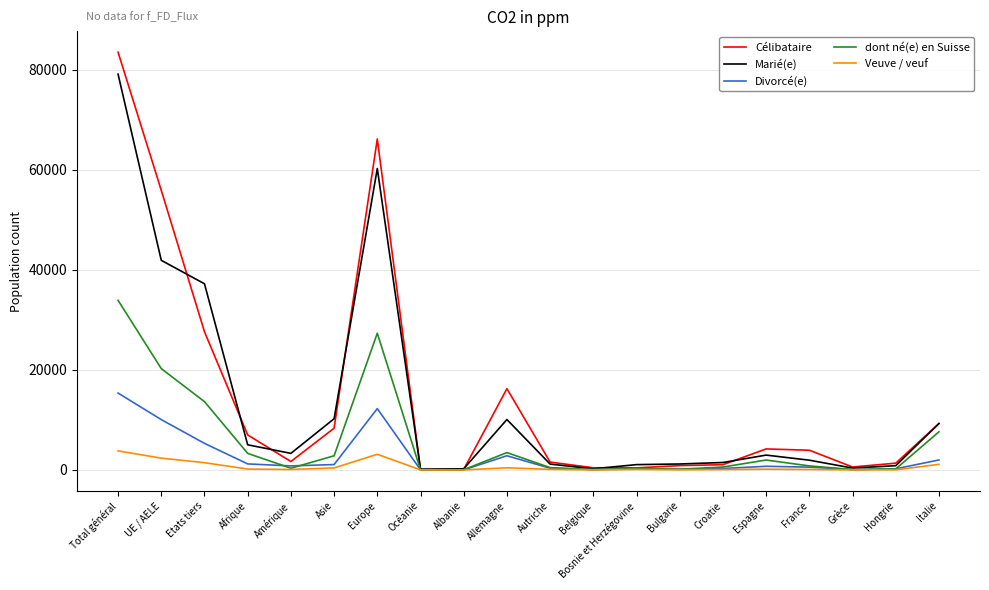

Where does the Marié(e) series first go above 2964?

Total général